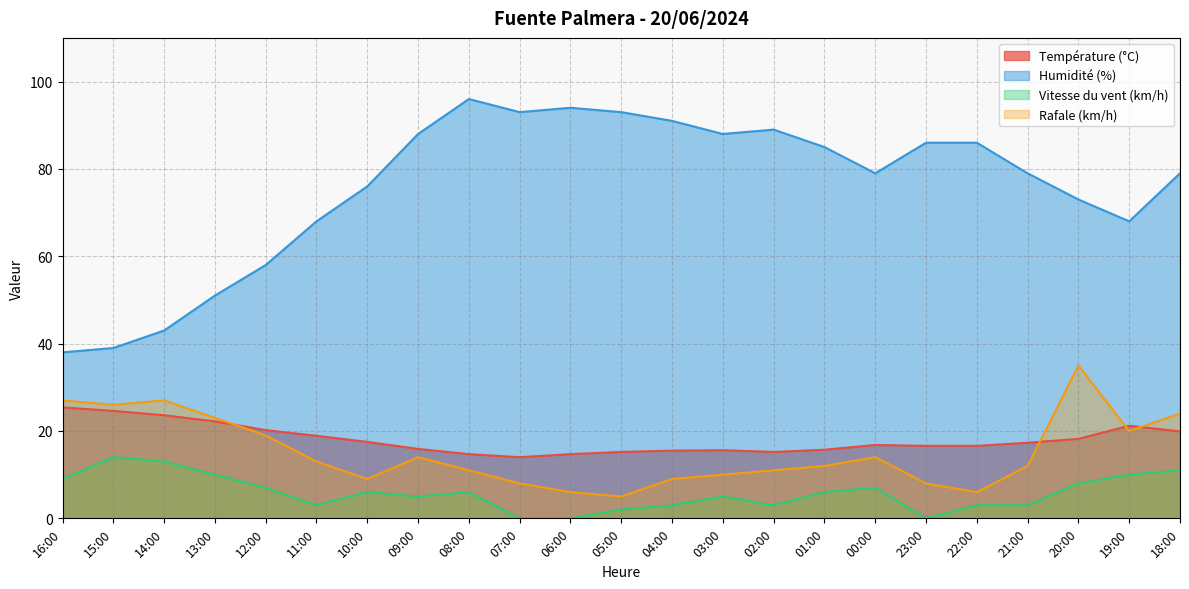

At which category is the sum across all series the highest?

20:00